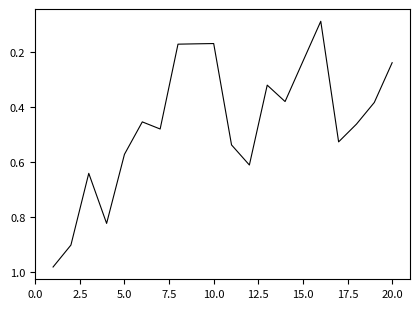

Does the chart display data point markers on the line(s)?

No